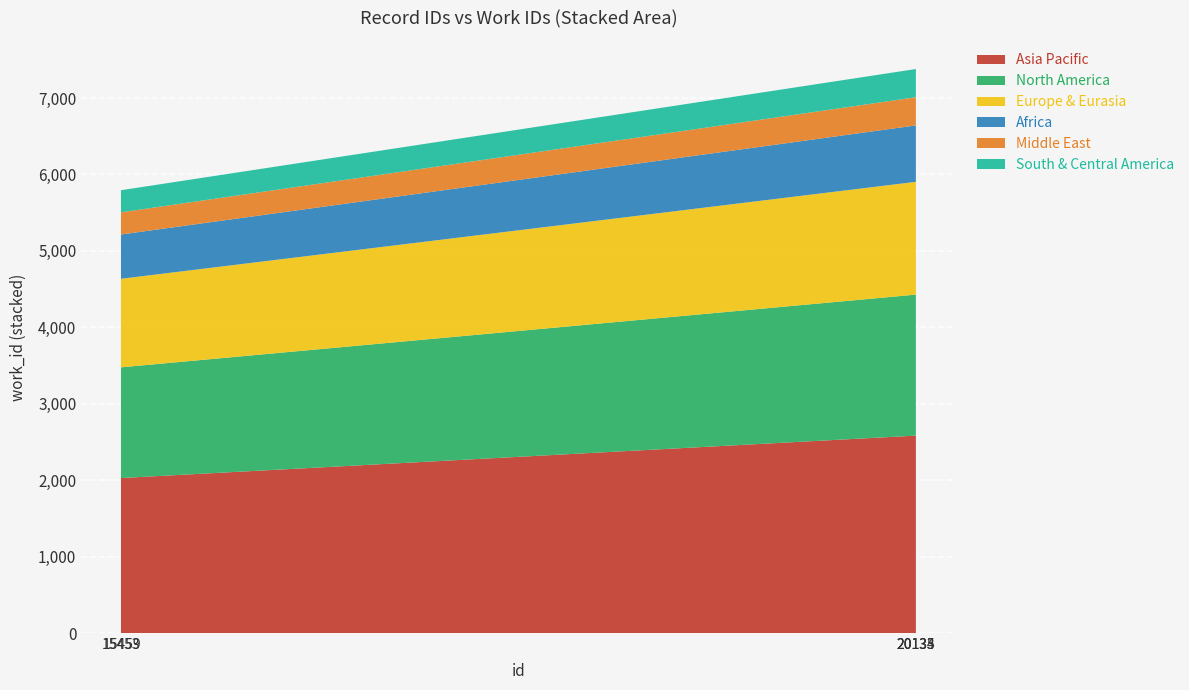

Reading left to right, transcribe all the data shown in this chart.

15453=5793	15459=5796	20133=7379	20134=7379	20135=7379